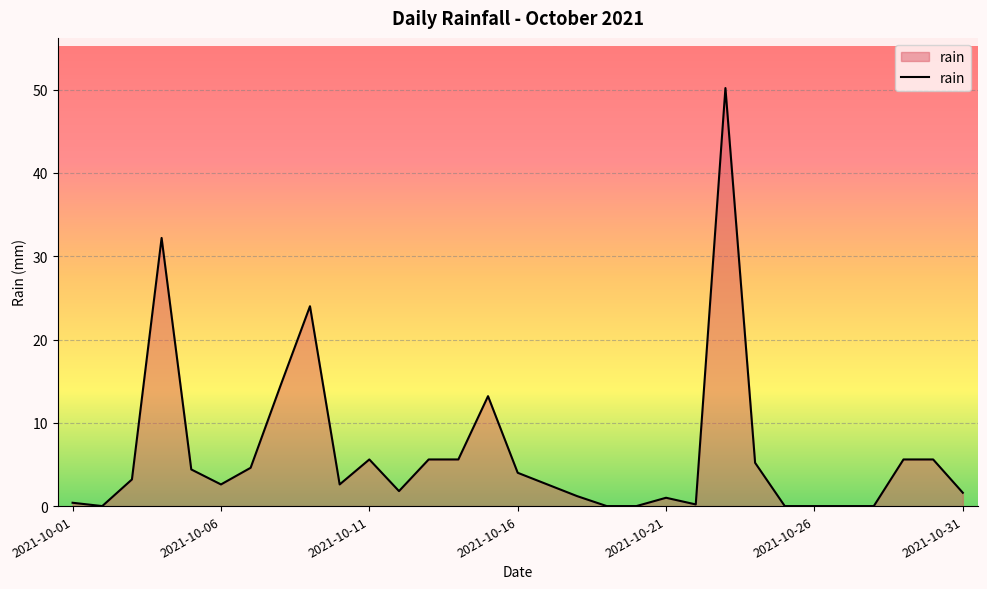

What is the difference between the maximum and minimum values?

50.2